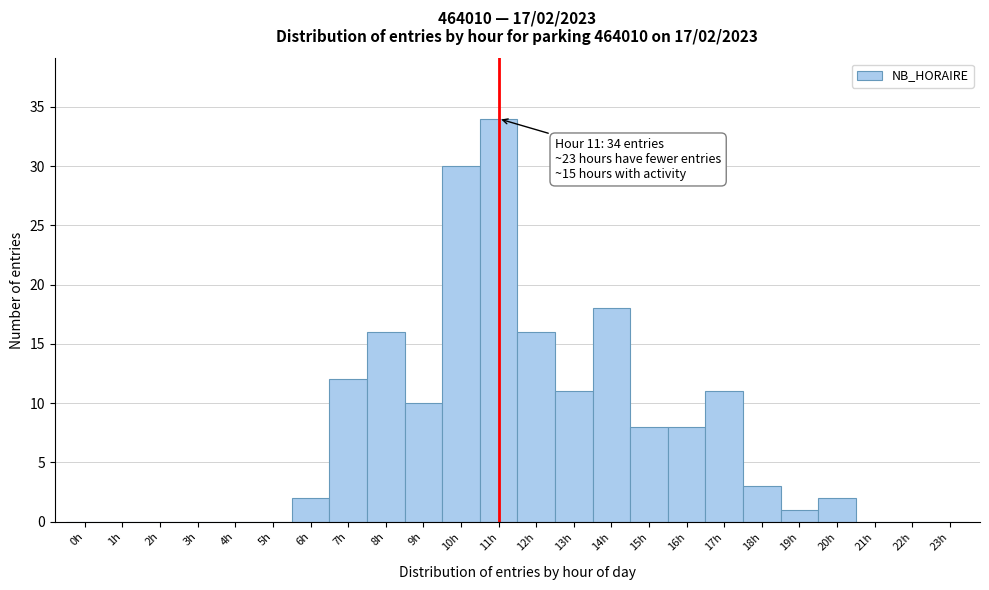

Over which range of the x-axis is the bar tallest?

10.5 to 11.5